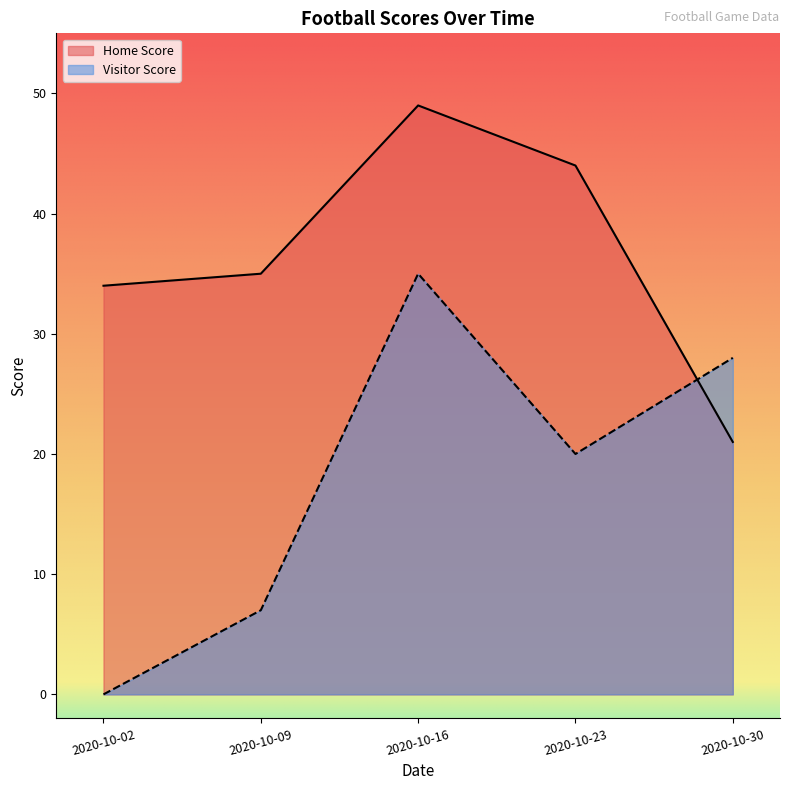

List the series in order of their overall mean, highest first.

Home Score, Visitor Score